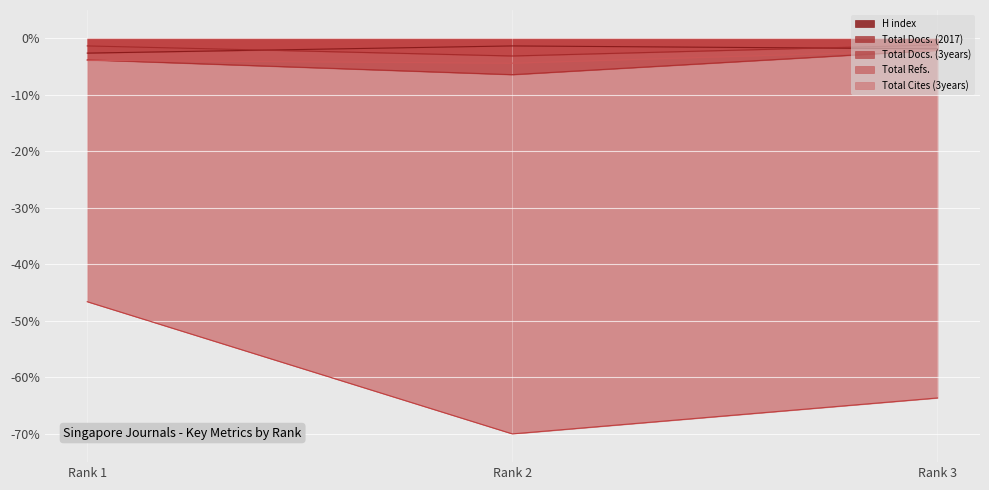

List the series in order of their peak value, lowest first.

Total Refs., Total Docs. (3years), Total Cites (3years), H index, Total Docs. (2017)